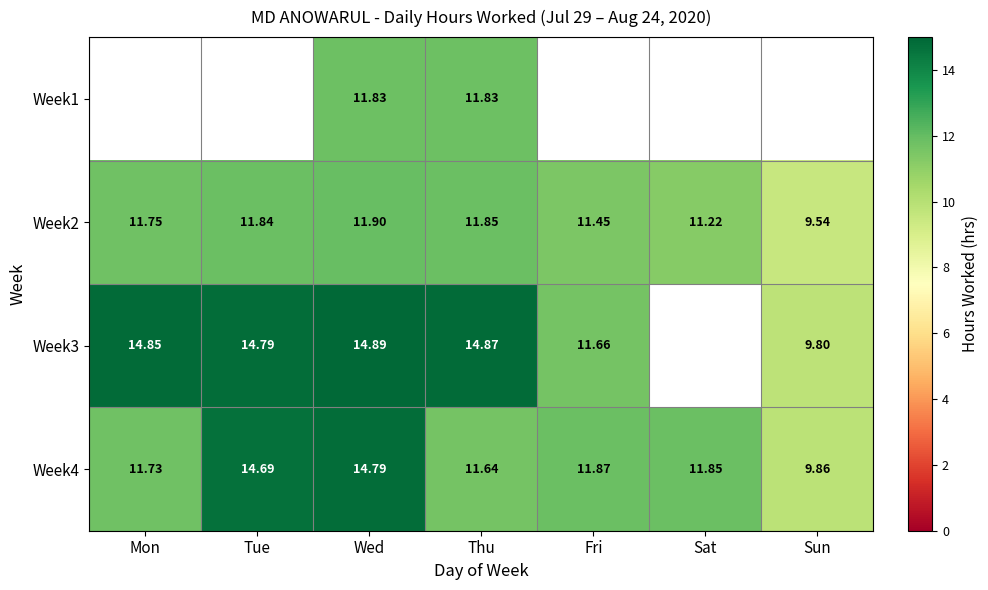

At which label does Week2 reach its peak?

Wed